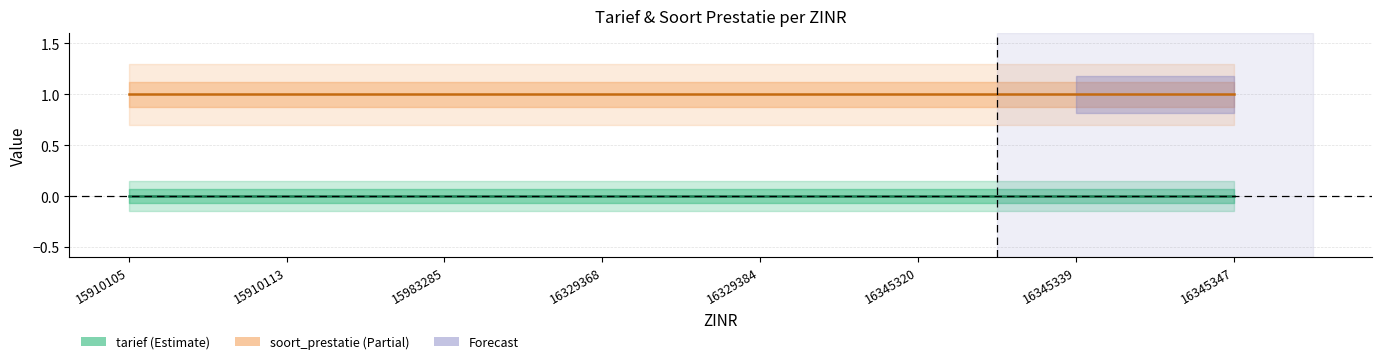

Which label corresponds to the smallest value in the chart?

15910105